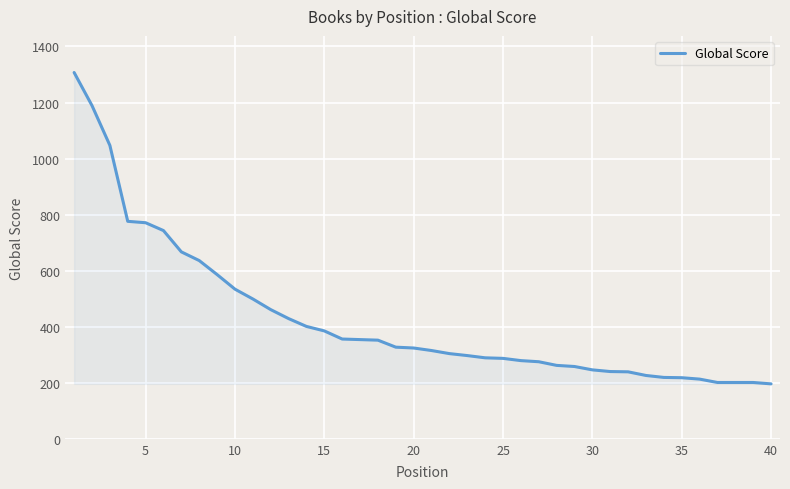

How many lines are shown in the chart?

1